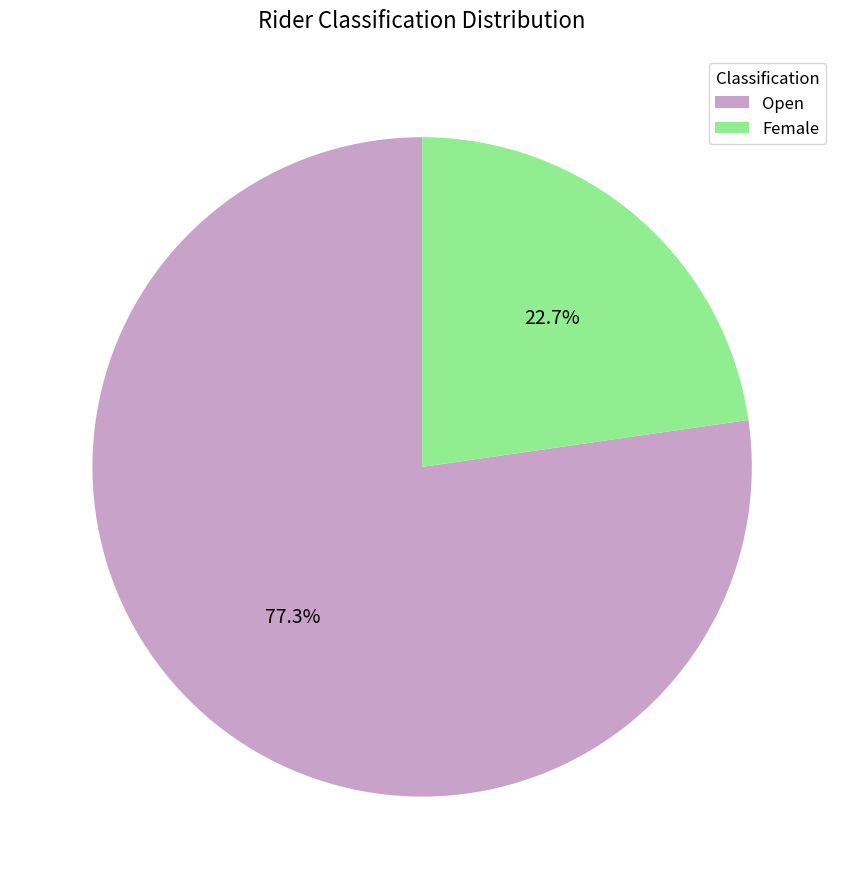

What percentage is the Open slice, to the nearest percent?

77%